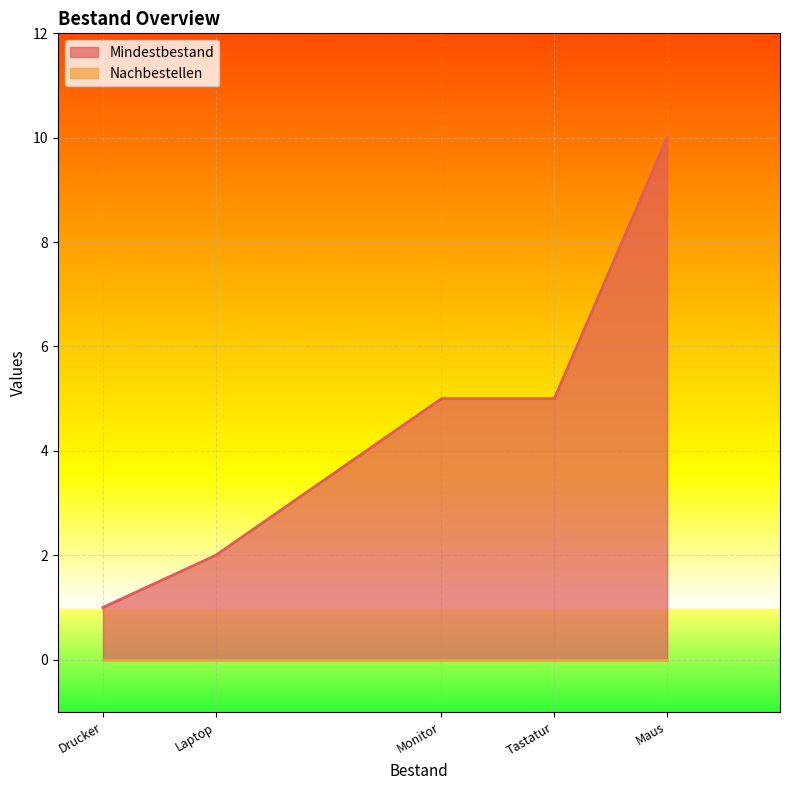

Which series has the widest spread of values?

Mindestbestand